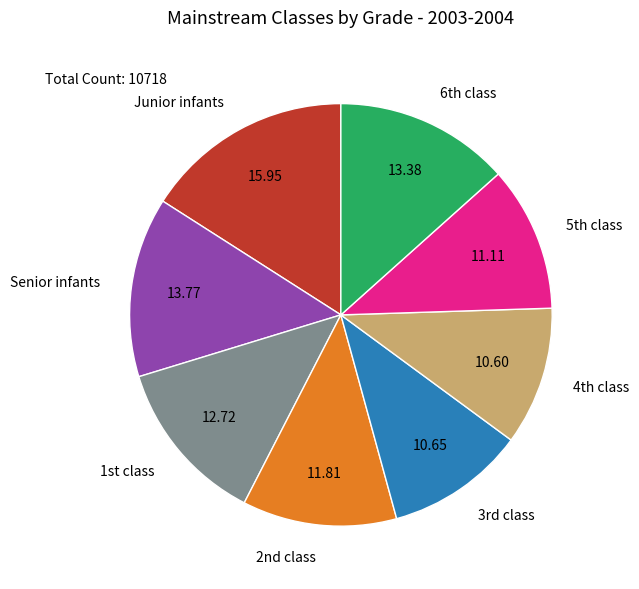

Which slice is the largest?

Junior infants